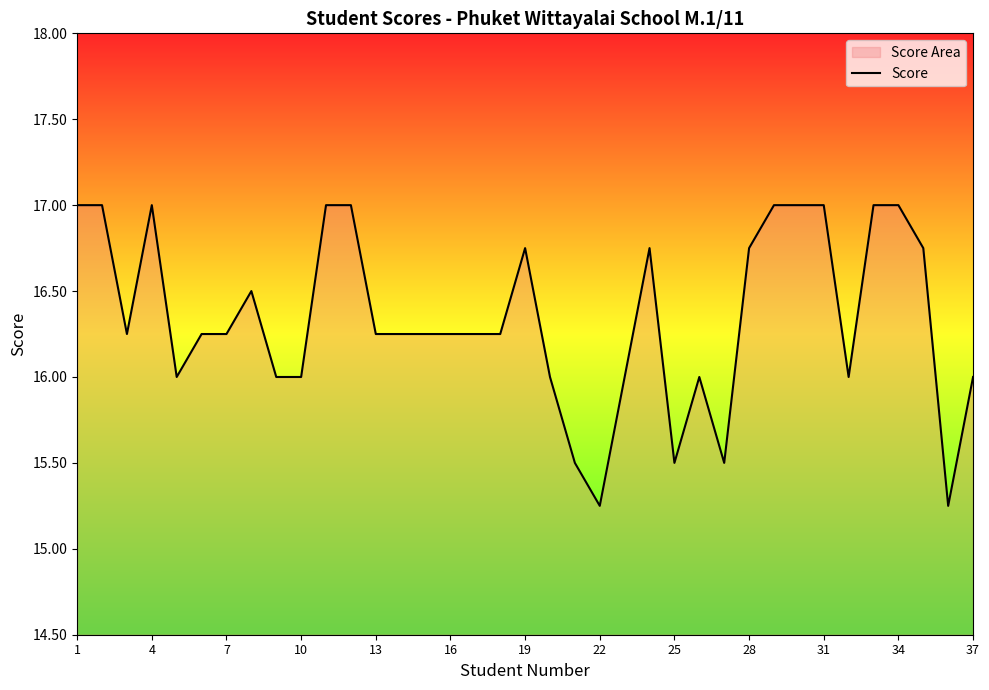

Does the chart have visible grid lines?

No